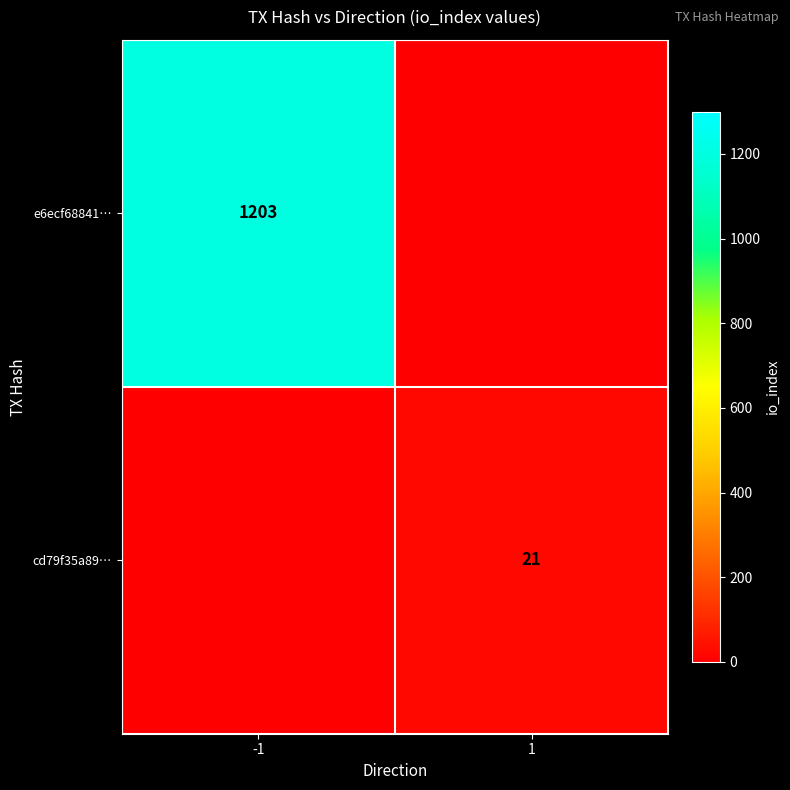

The value of e6ecf68841… at -1 is 1689. True or false?

False